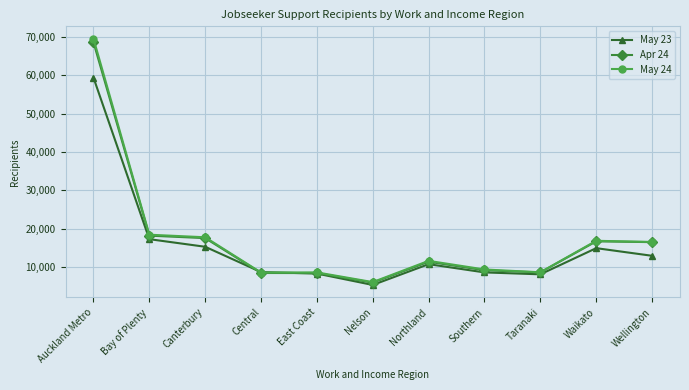

At which category does the chart reach its minimum across all series?

Nelson